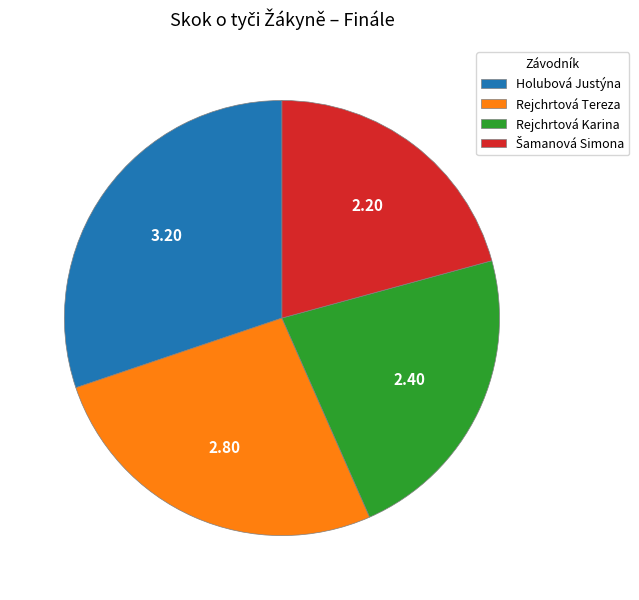

How many segments does this pie chart have?

4